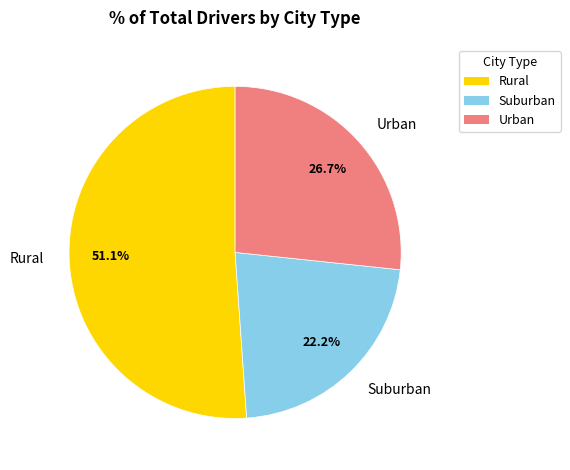

Which slice is the smallest?

Suburban